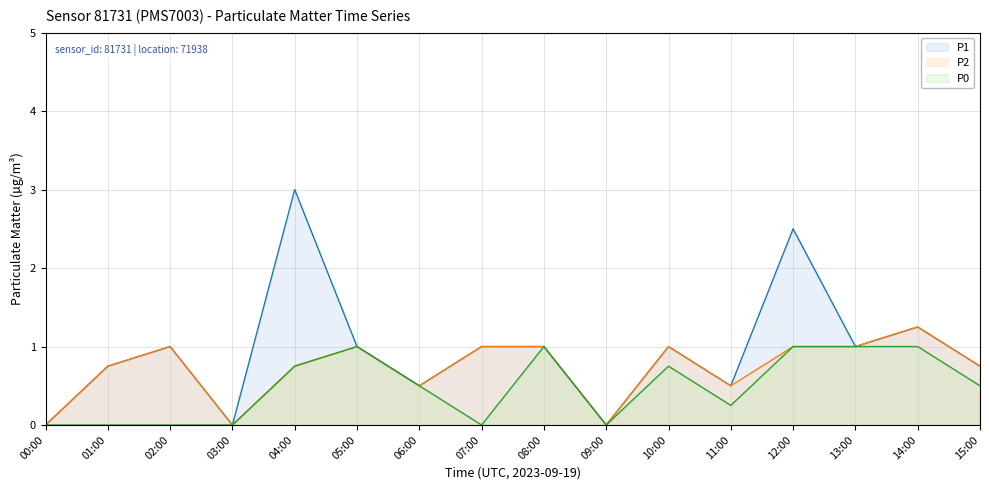

What is the difference between the maximum and second lowest values in the P1 series?

3.0